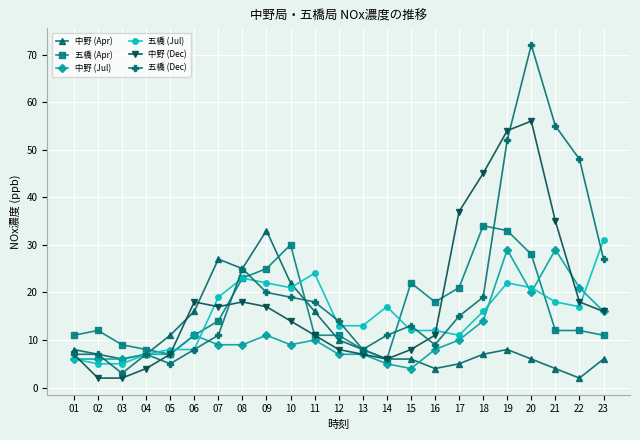

What are all the series names shown in the legend?

中野 (Apr), 五橋 (Apr), 中野 (Jul), 五橋 (Jul), 中野 (Dec), 五橋 (Dec)